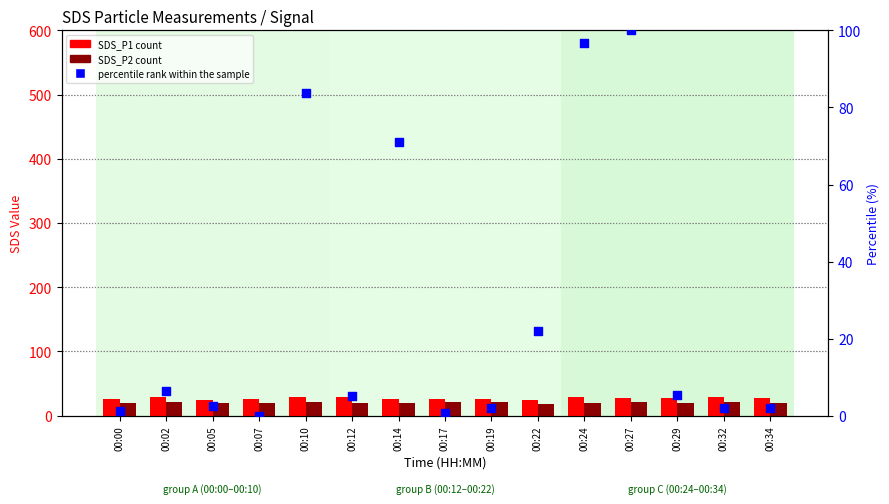

What is the total value across all series at 00:27?

148.5